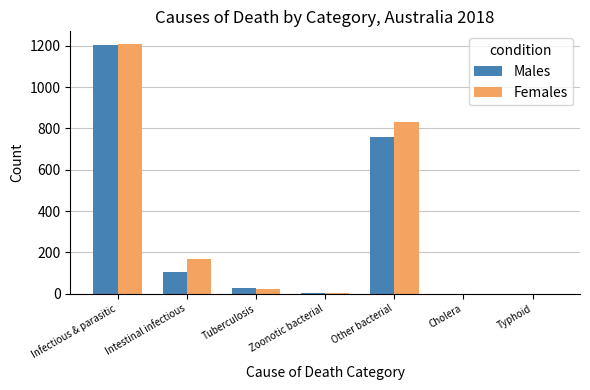

What is the sum of all Males values?

2100